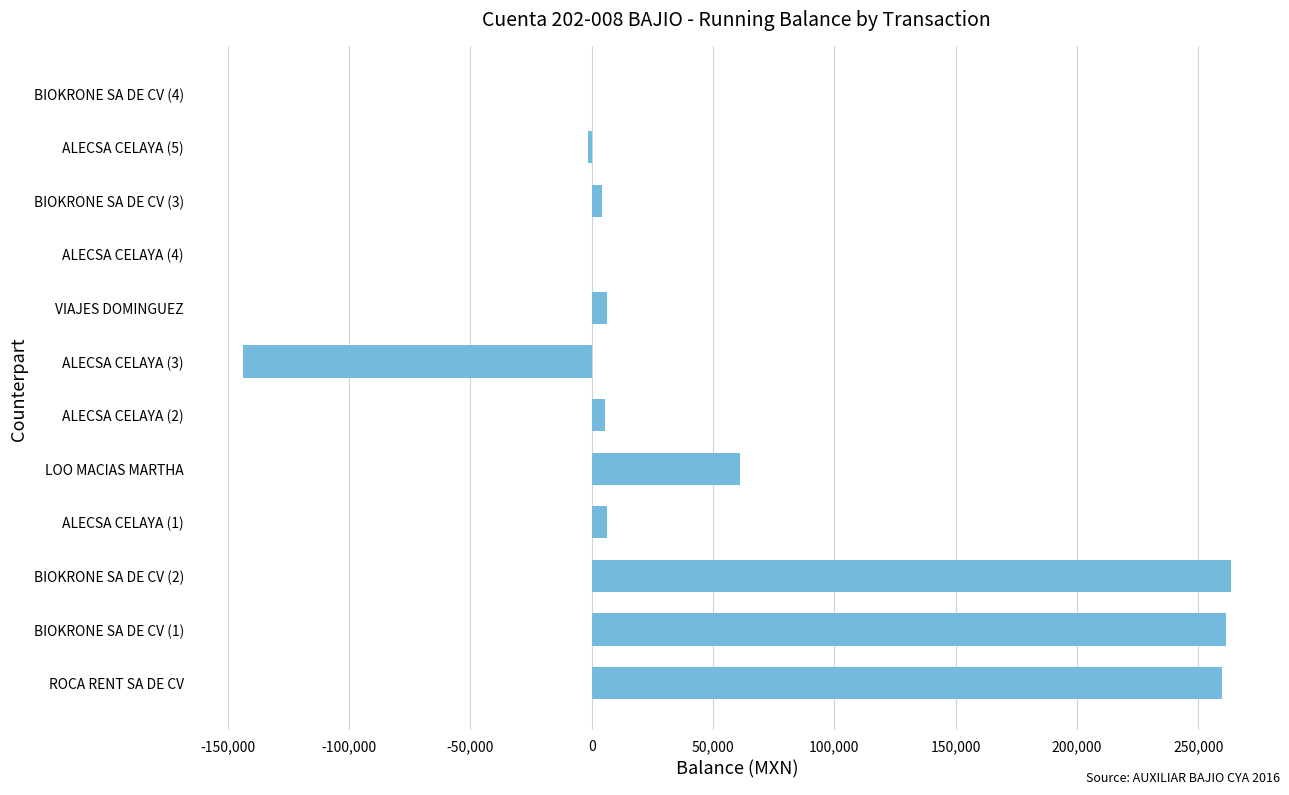

The value at LOO MACIAS MARTHA is 17123.7. True or false?

False